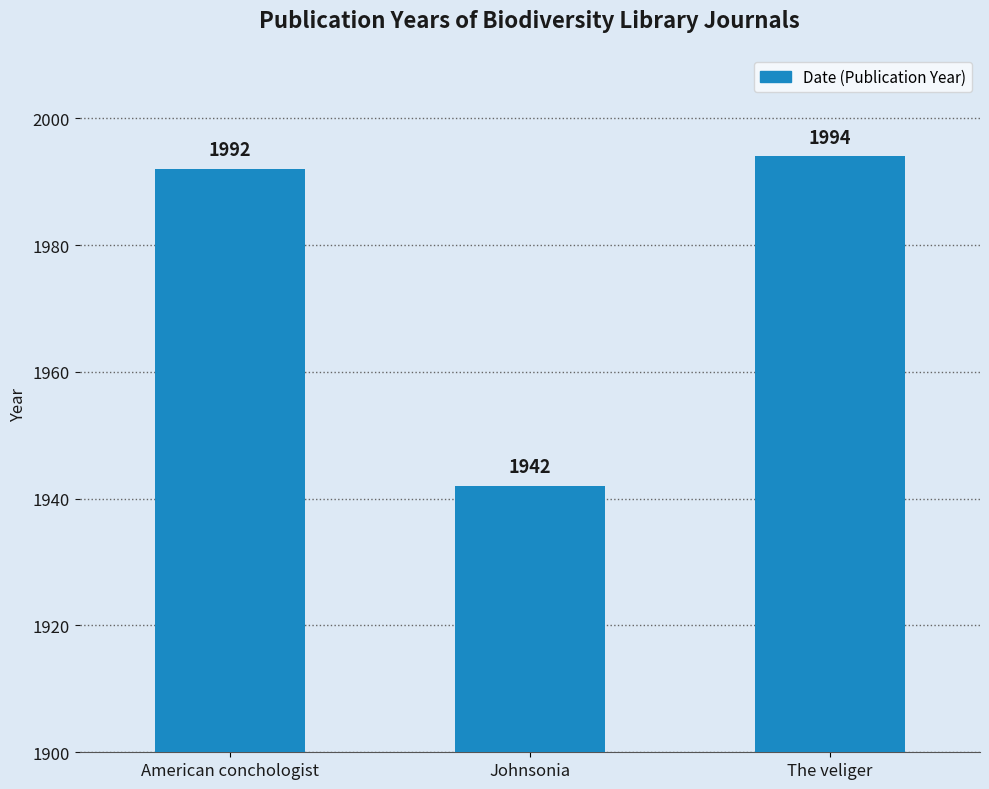

What is the difference between the values at American conchologist and Johnsonia?

50